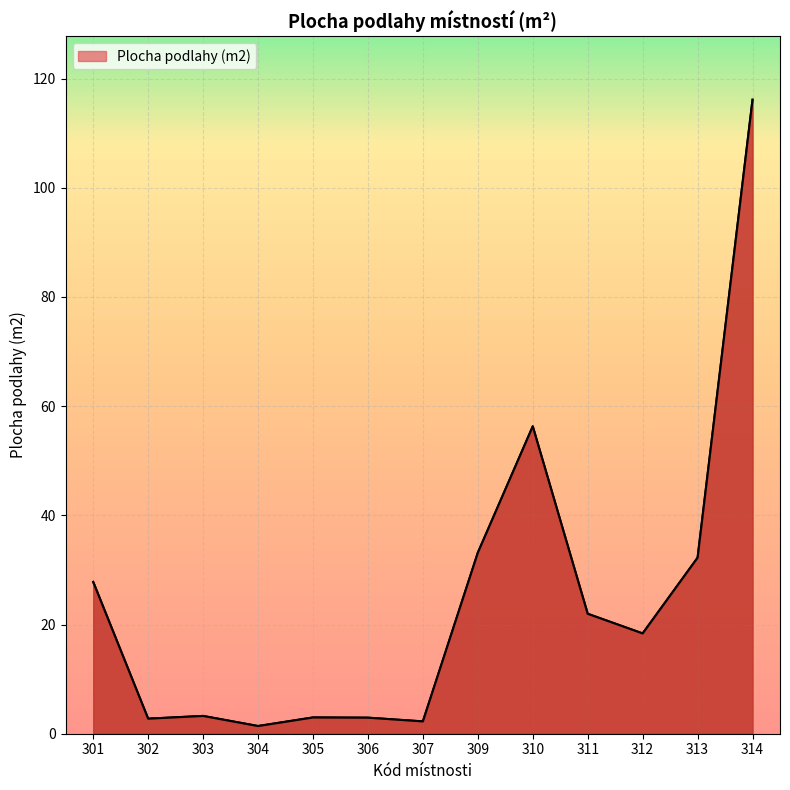

What is the maximum value shown in the chart?

116.1